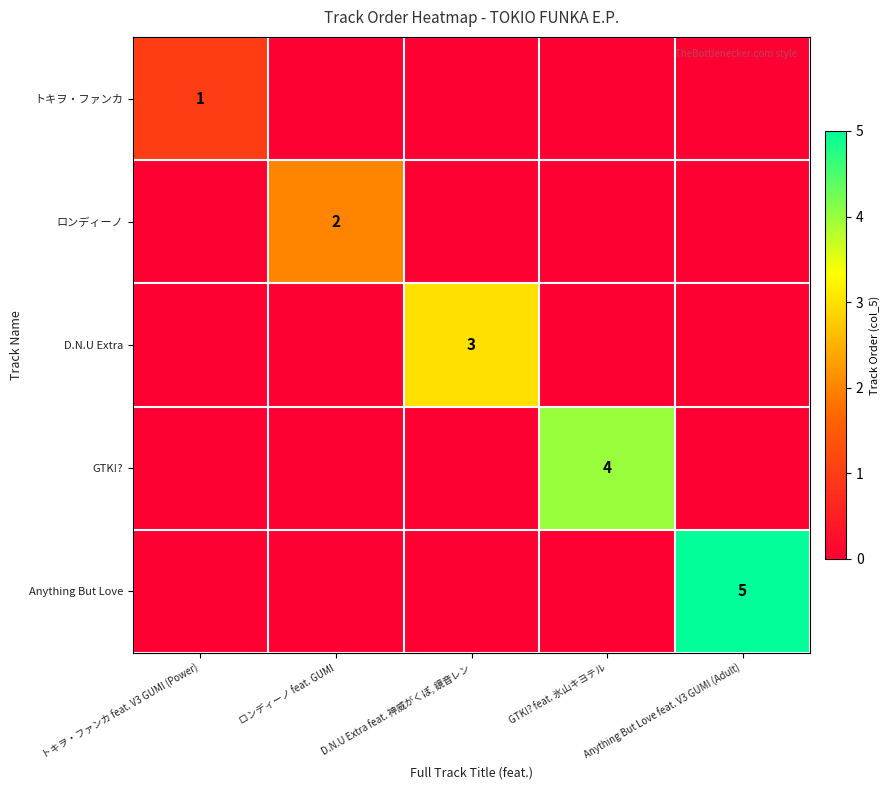

Which has a higher value, GTK!? feat. 氷山キヨテル or Anything But Love feat. V3 GUMI (Adult)?

GTK!? feat. 氷山キヨテル